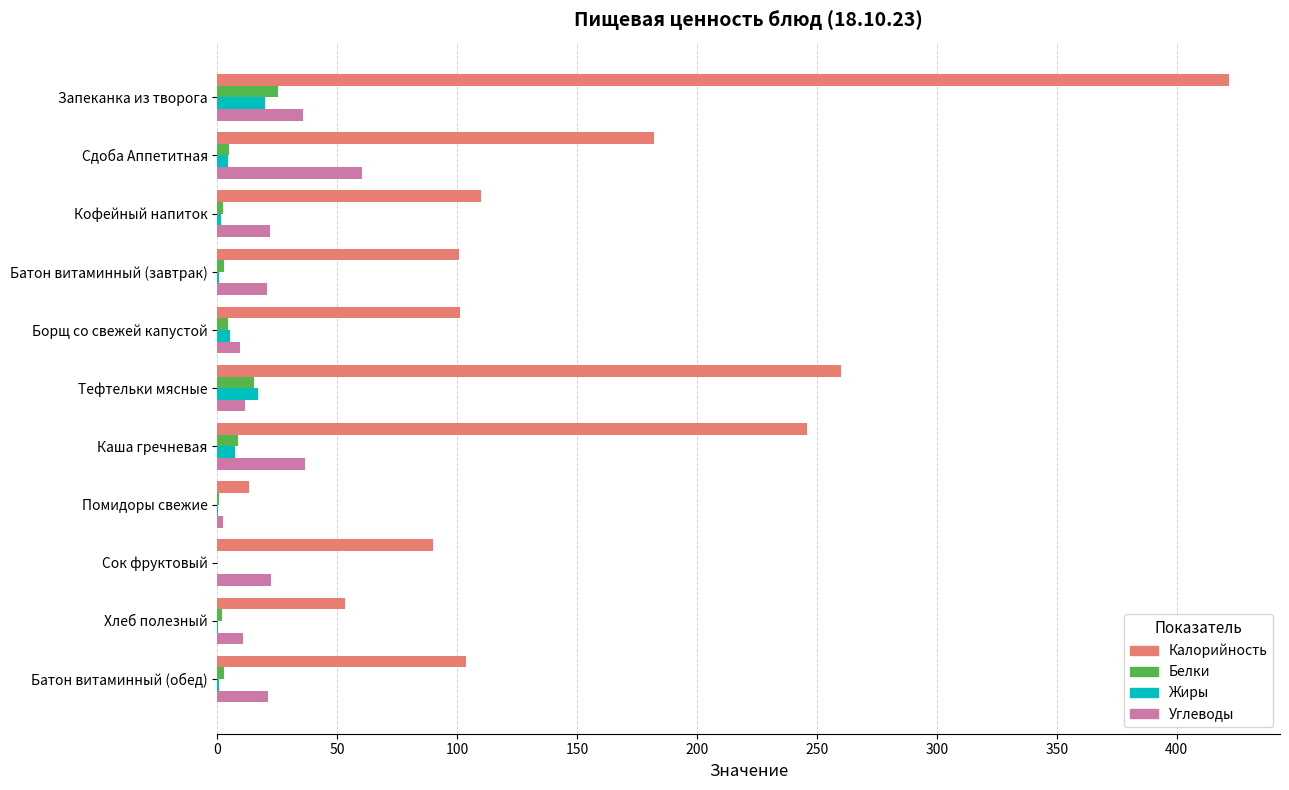

What is the sum of all Жиры values?

56.6